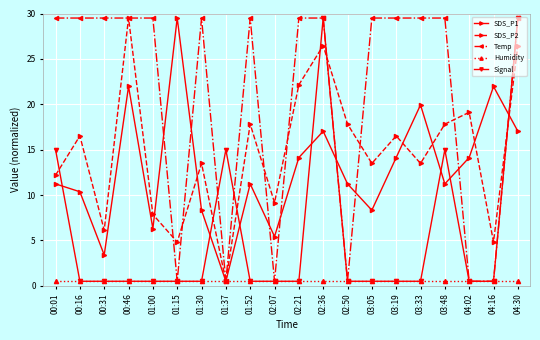

What is the maximum value shown in the chart?

29.5